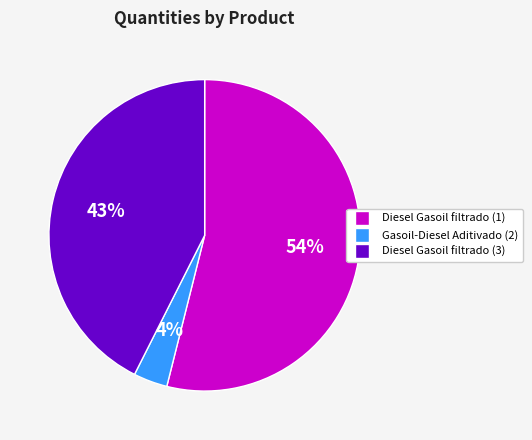

How many segments does this pie chart have?

3